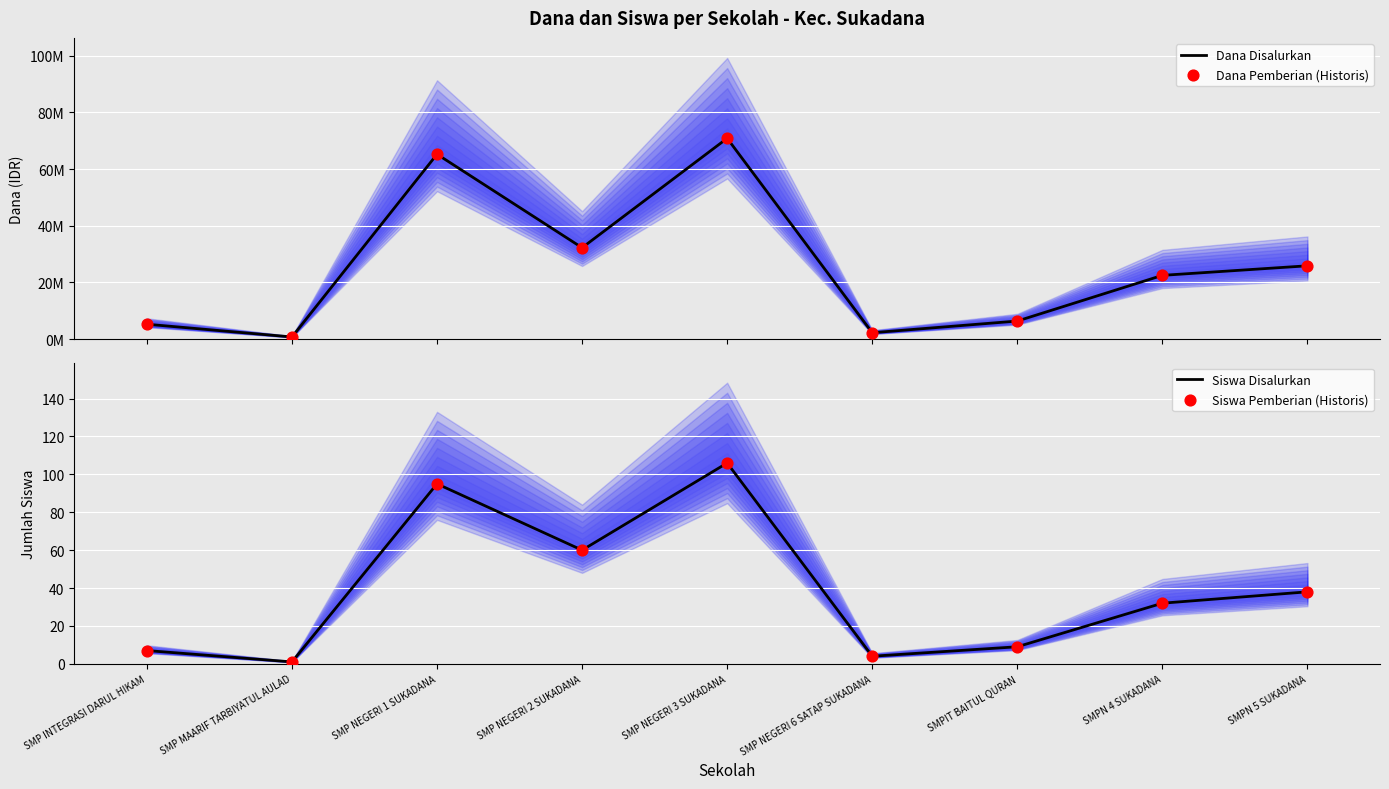

Which series has the widest spread of Y values?

Dana Disalurkan